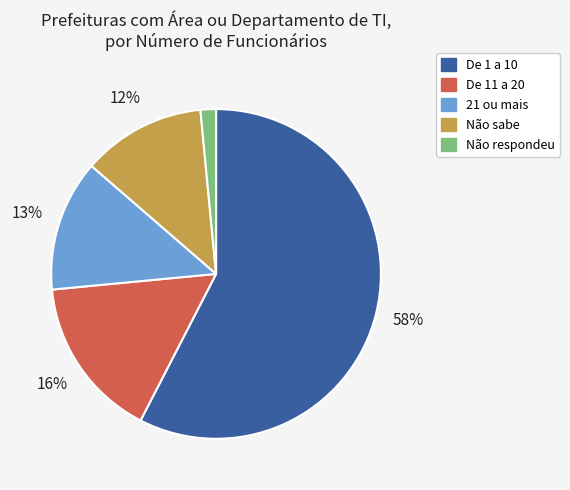

What is the majority slice?

De 1 a 10